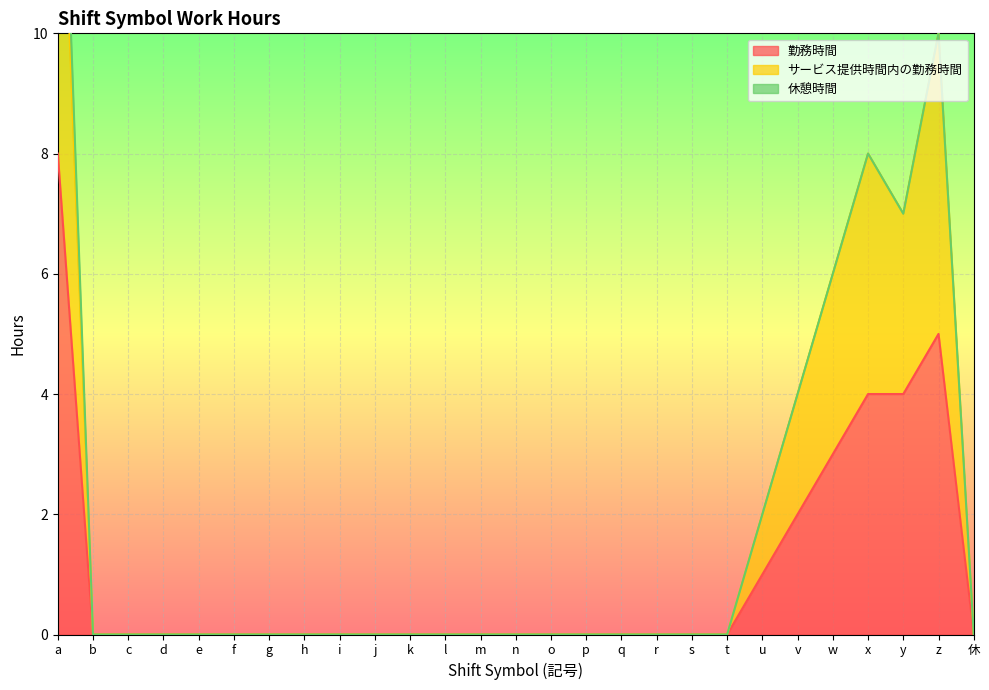

At which label does 勤務時間 reach its peak?

a